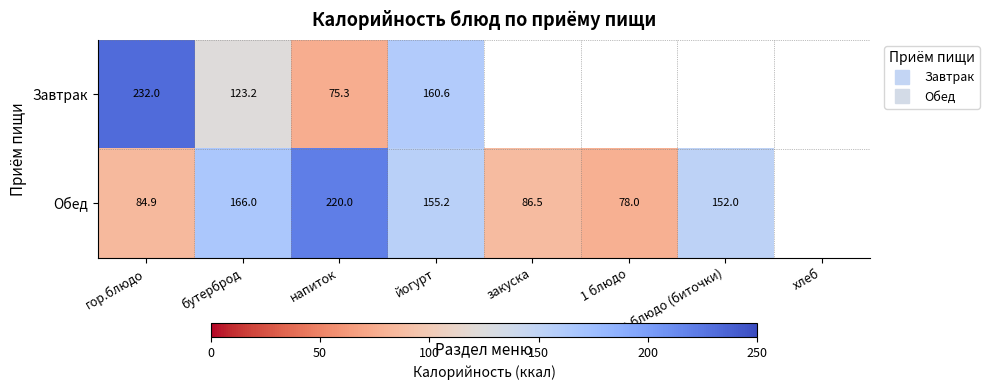

Which category has the highest value across all series?

гор.блюдо